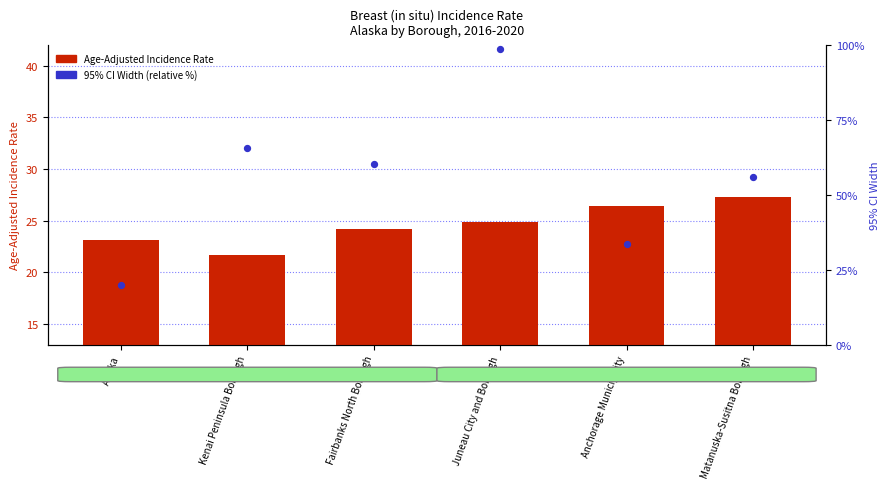

Which series contains the lowest Y value?

Age-Adjusted Incidence Rate